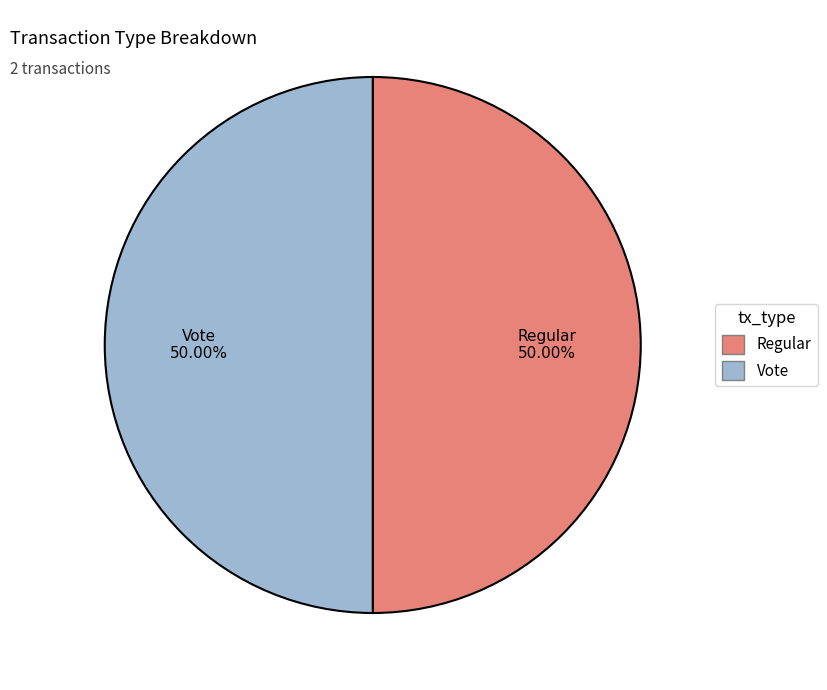

To the nearest percent, what is the average slice percentage?

50%